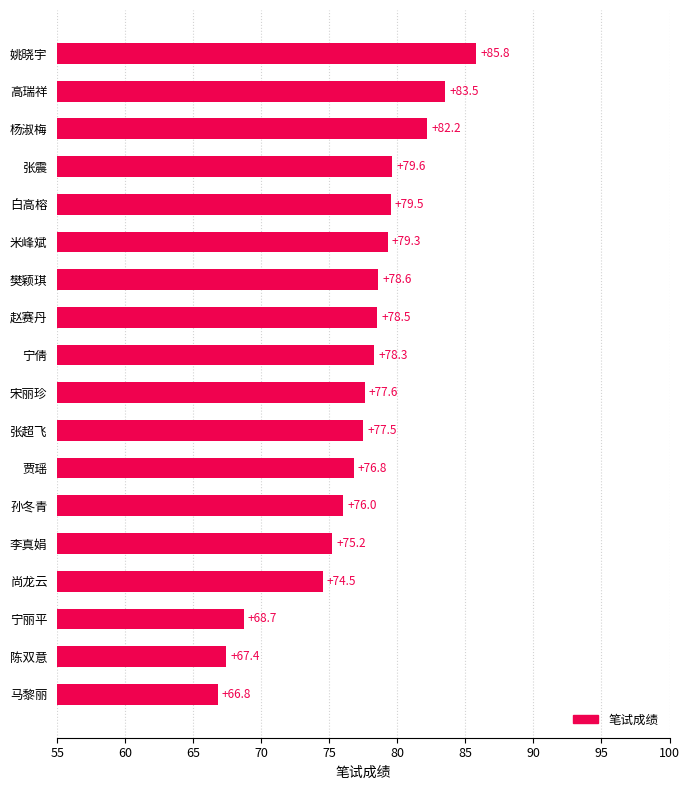

At which category does the chart reach its peak across all series?

姚晓宇